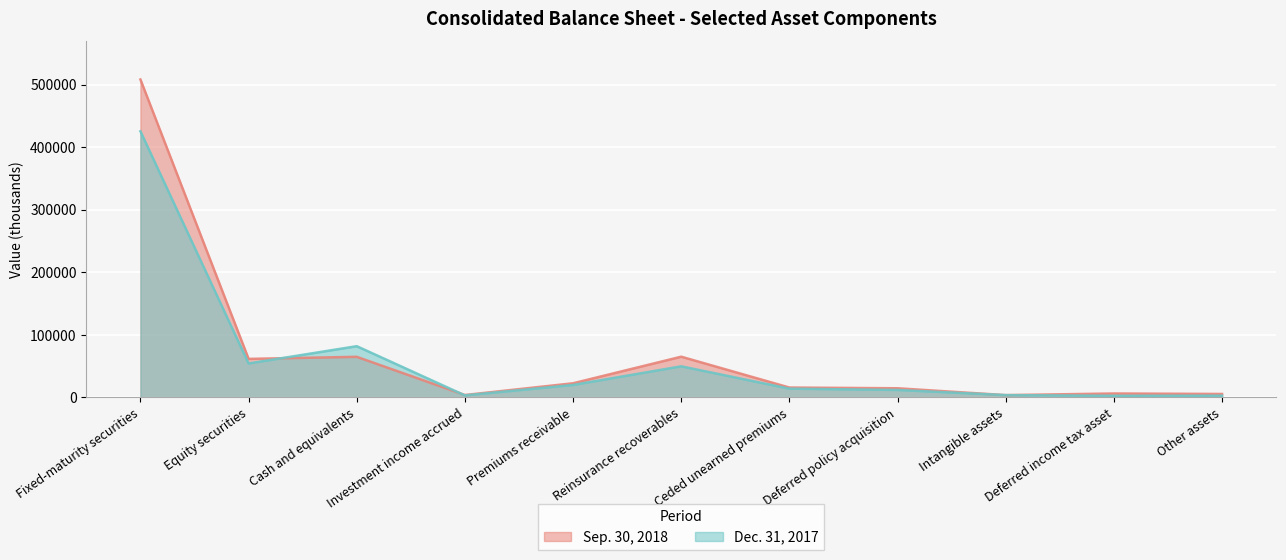

Count the number of categories in the chart.

11